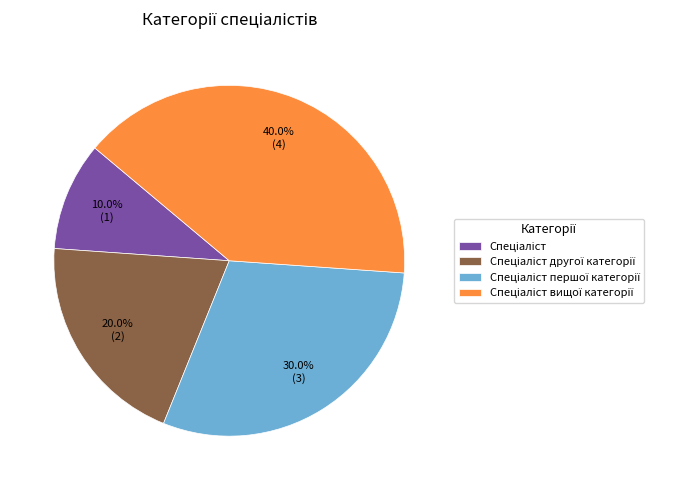

Does any single category account for the majority?

No